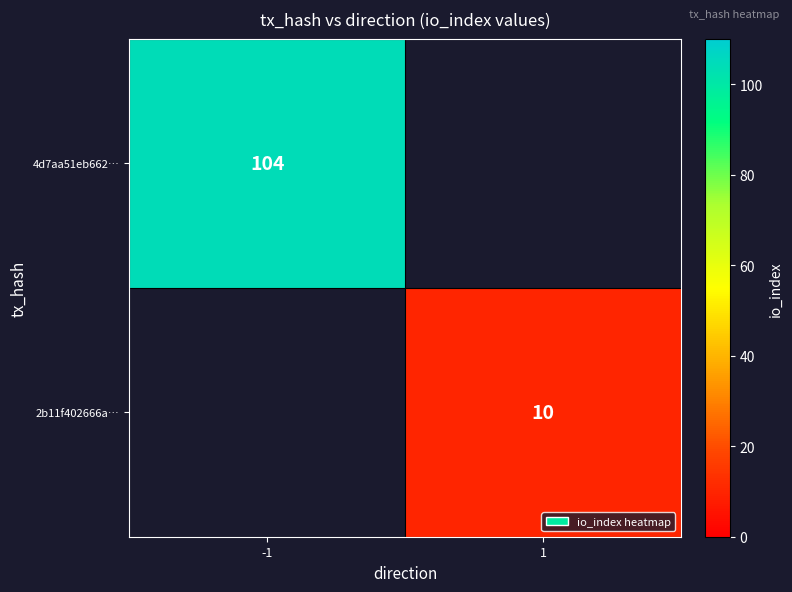

The value of 4d7aa51eb662… at -1 is 104. True or false?

True